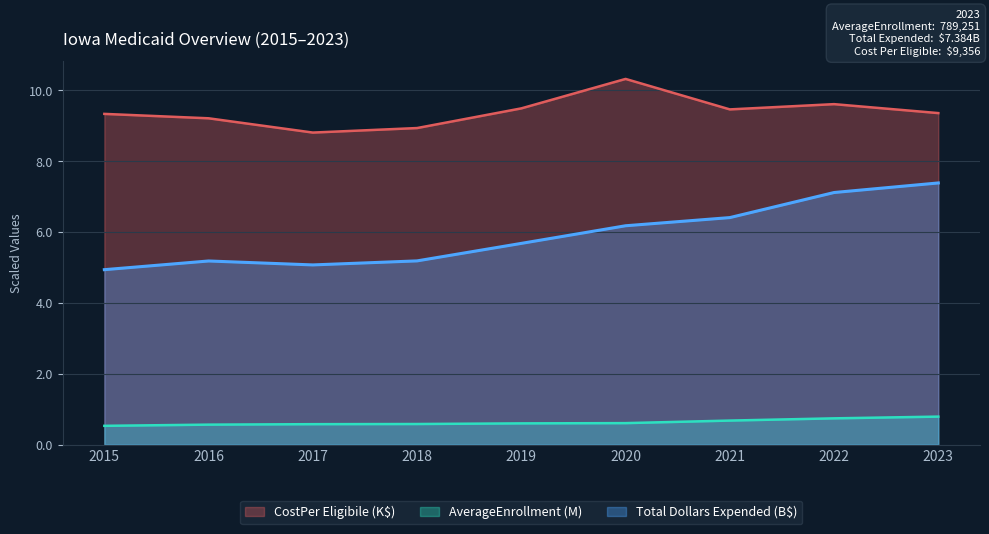

What is the spread (max minus min) of values at 2021?

8.8